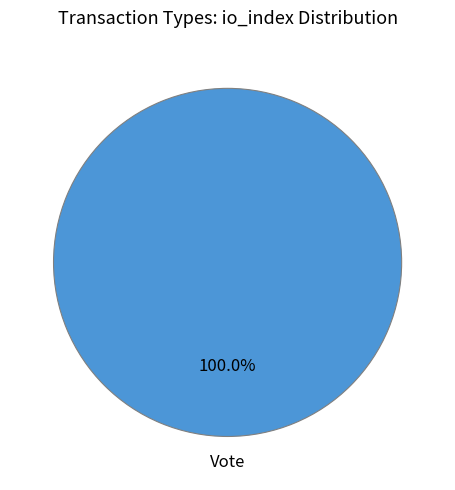

Does any single category account for the majority?

Yes